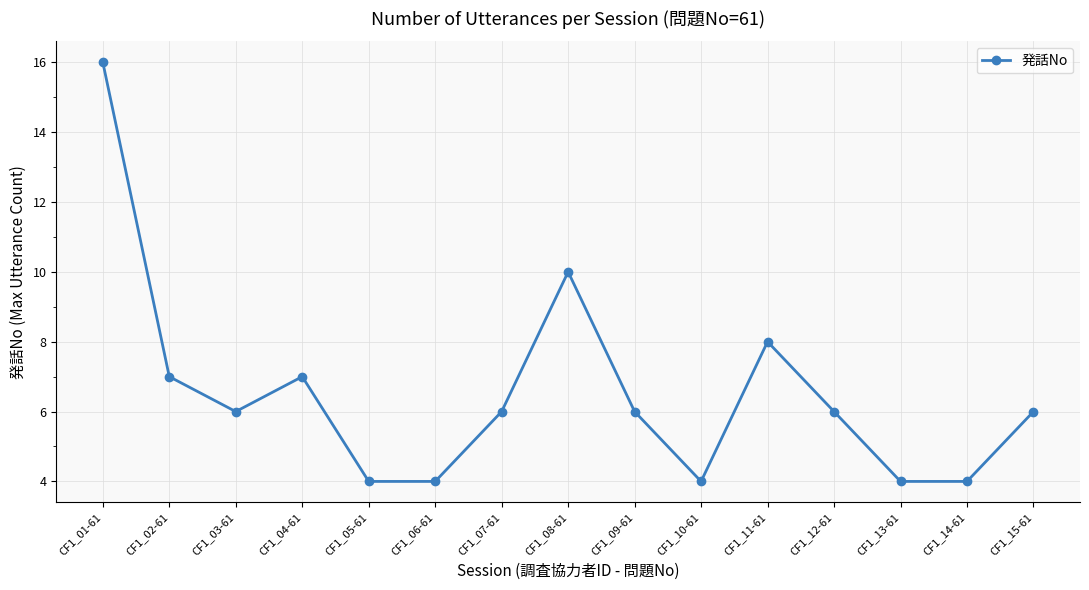

What is the ratio of the value at CF1_02-61 to the value at CF1_07-61?

1.2